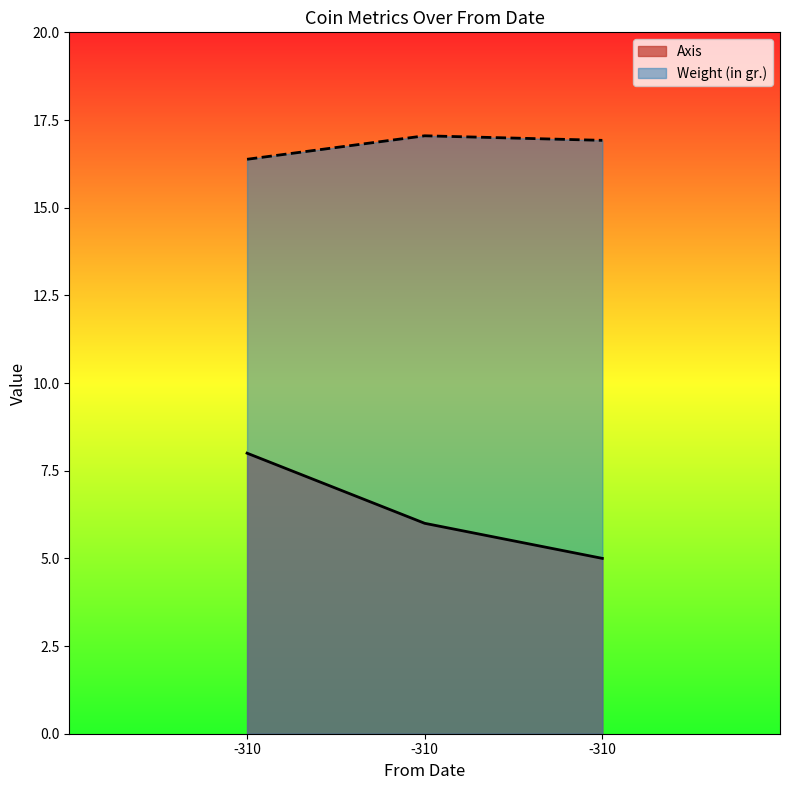

Reading left to right, transcribe all the data shown in this chart.

Axis: 8.0	6.0	5.0
Weight (in gr.): 16.4	17.1	16.9